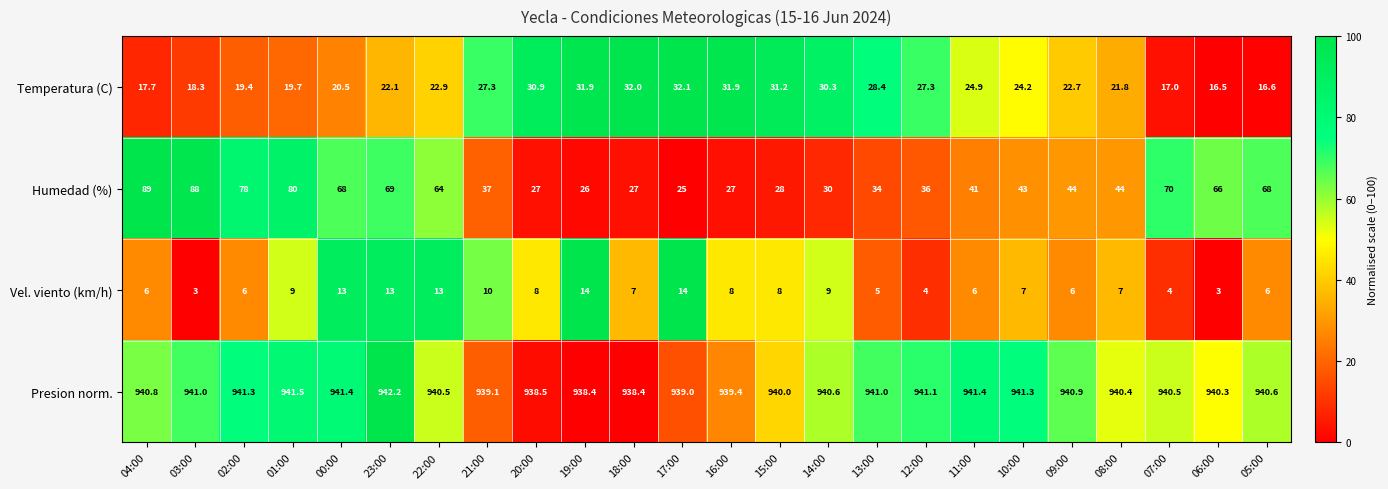

What is the difference between the second highest and second lowest values in the Humedad (%) series?

62.0